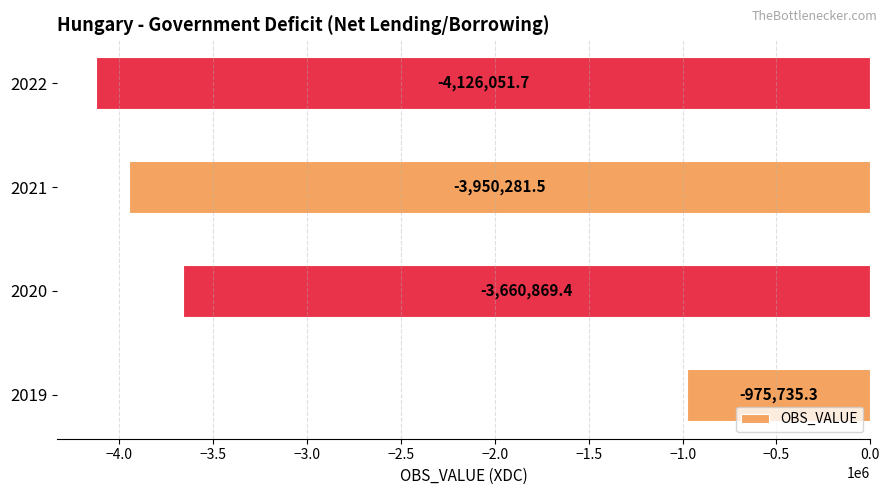

List the labels in order of value, largest first.

2019, 2020, 2021, 2022